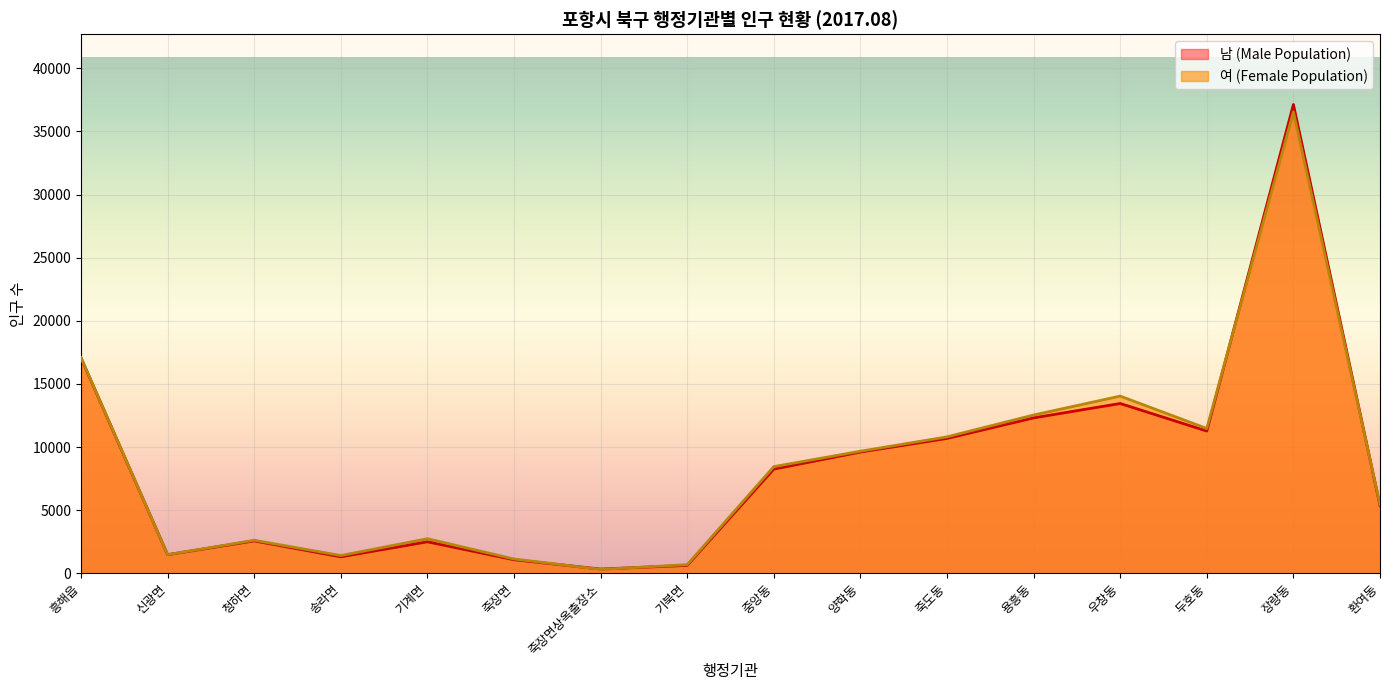

Rank the series by their maximum value, from lowest to highest.

여 (Female Population), 남 (Male Population)